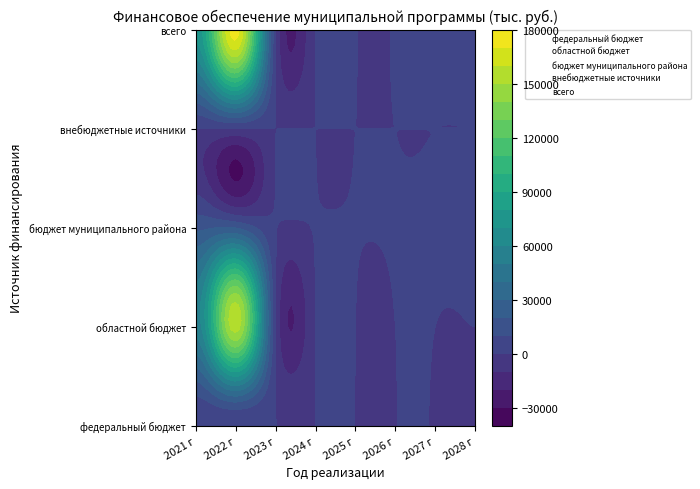

Is it true that всего equals 16153.9 at 2021 г?

False